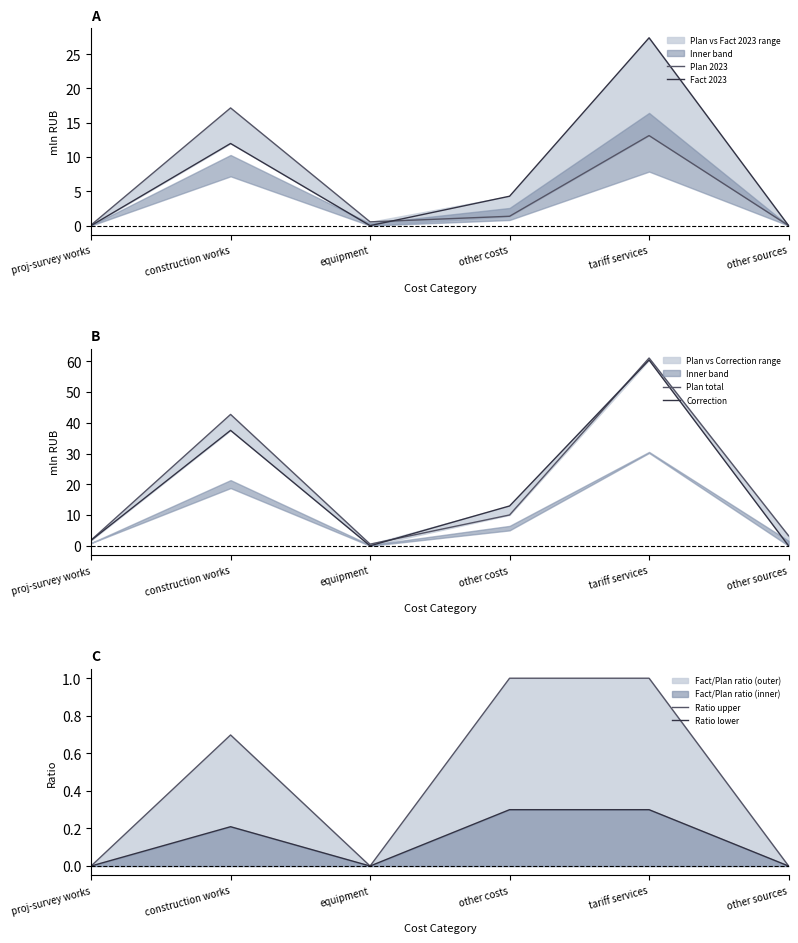

Which series has the largest total across all categories?

Plan total